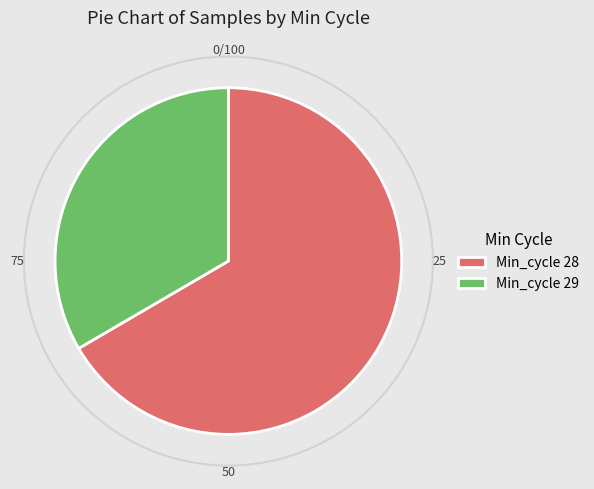

What is the largest slice in the pie chart?

28